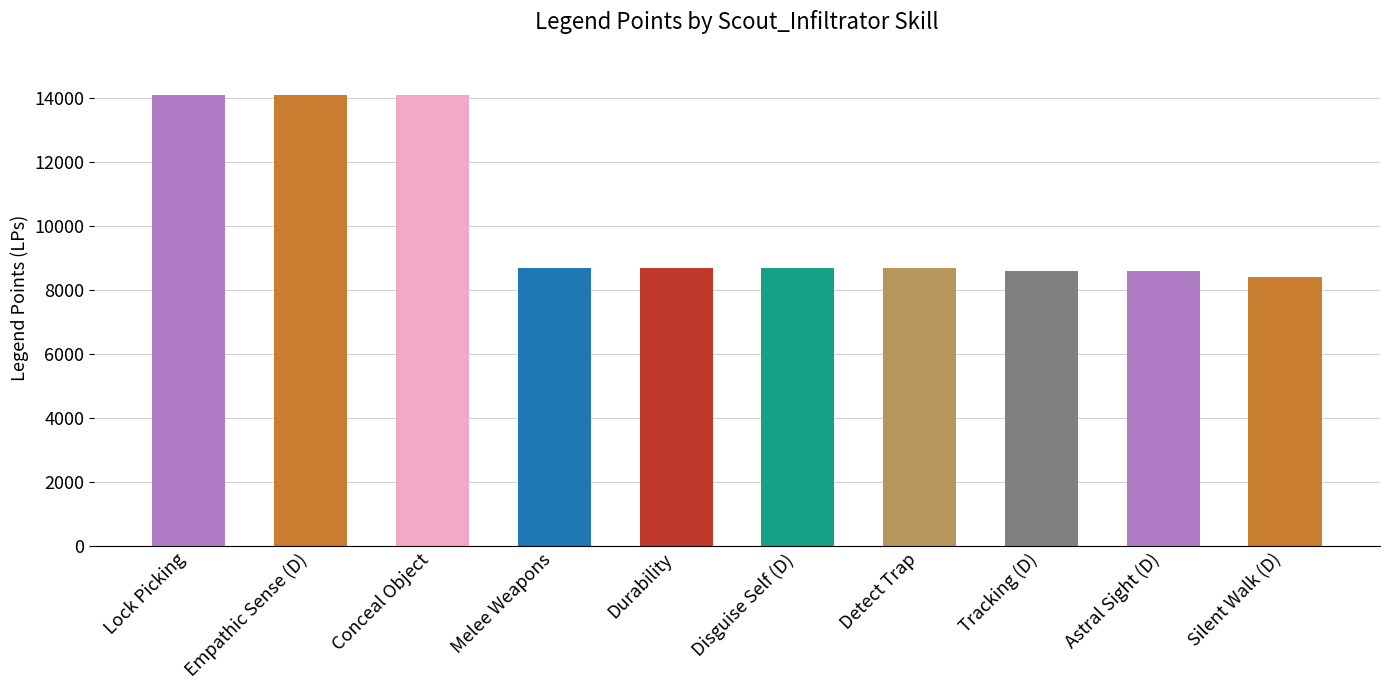

Reading right to left, extract all data points from this chart.

Silent Walk (D)=8400	Astral Sight (D)=8600	Tracking (D)=8600	Detect Trap=8700	Disguise Self (D)=8700	Durability=8700	Melee Weapons=8700	Conceal Object=14100	Empathic Sense (D)=14100	Lock Picking=14100